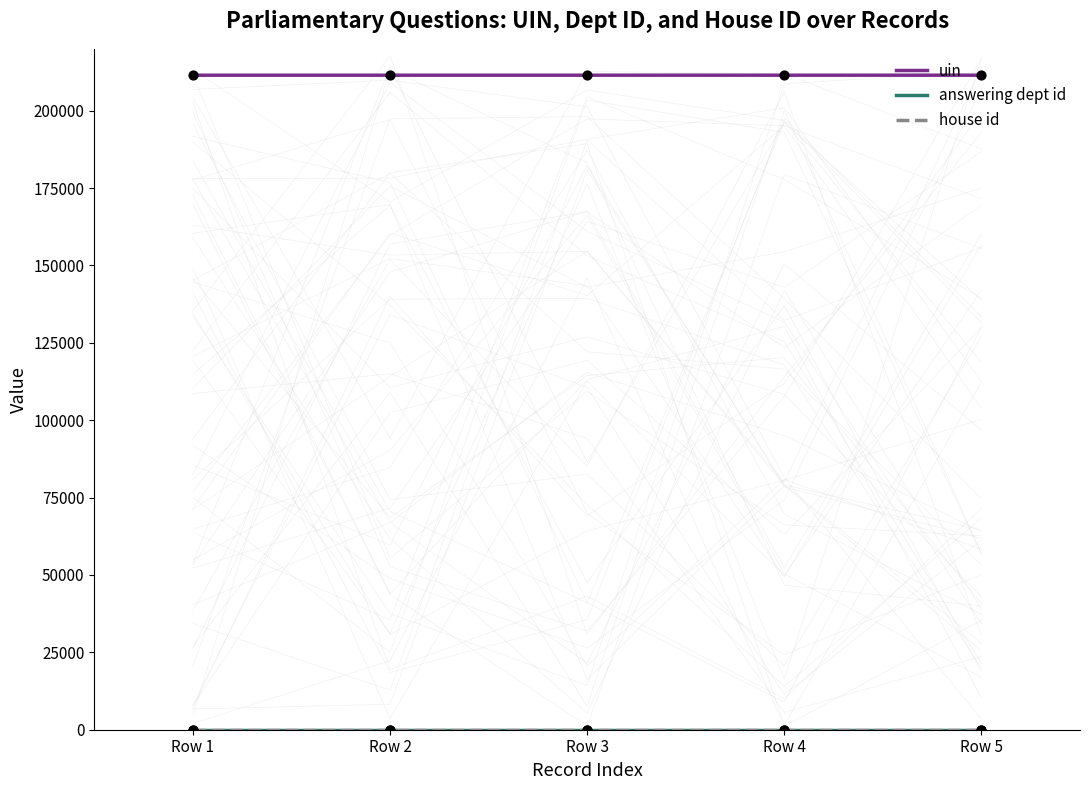

At how many categories does at least one series exceed 98290?

5